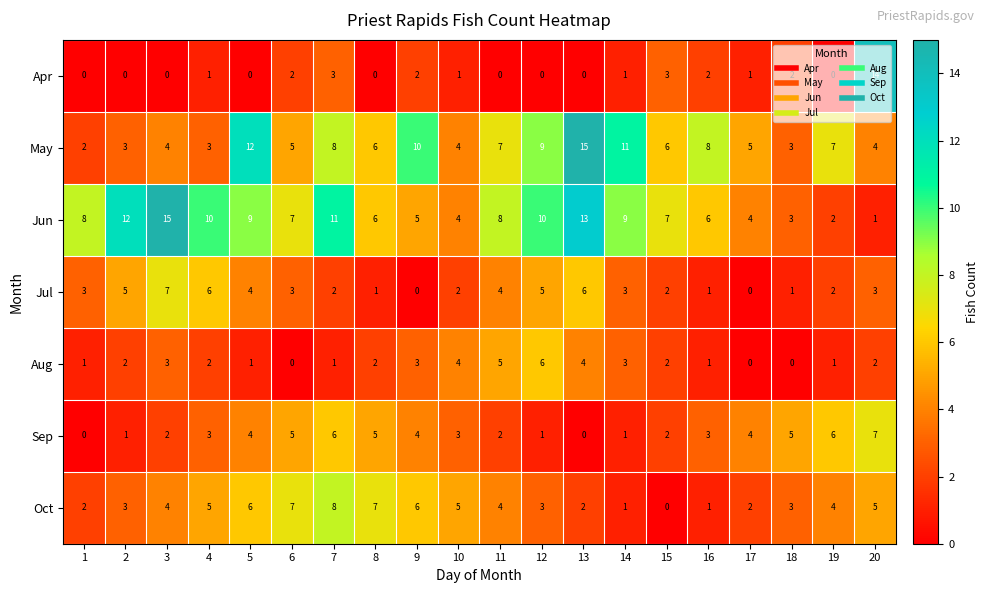

The Aug series shows 1 at 19. True or false?

True